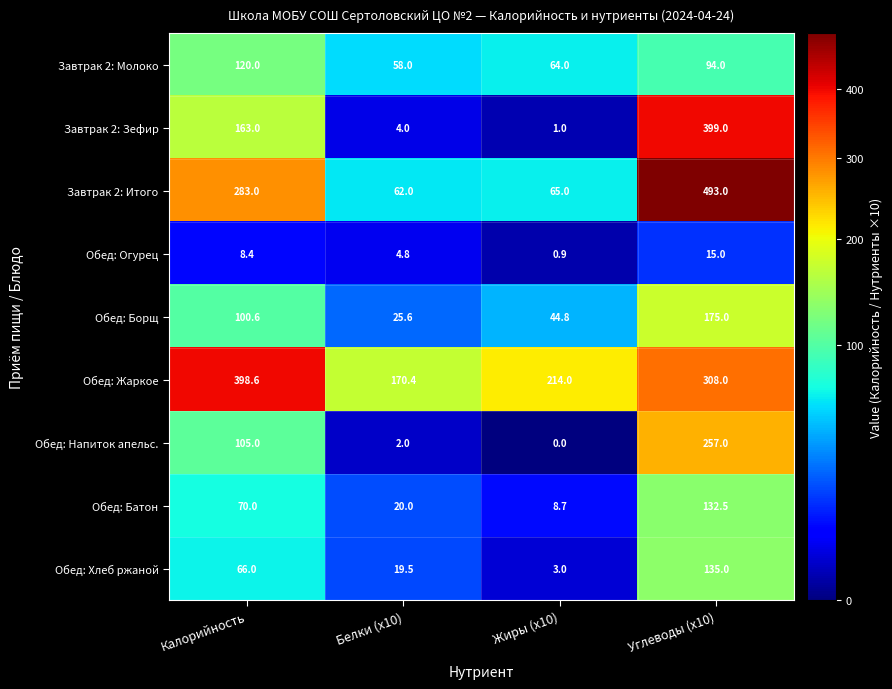

Is it true that Завтрак 2: Зефир equals 399.0 at Углеводы (x10)?

True